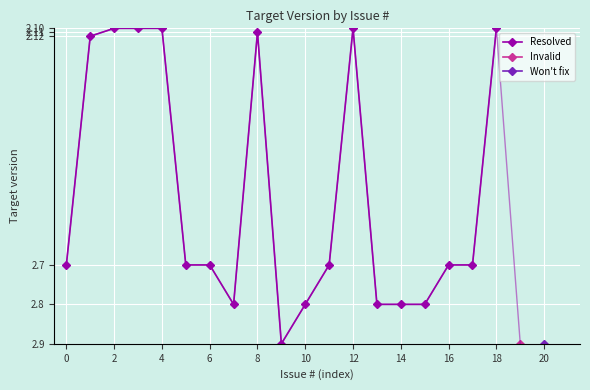

The value of Resolved at 12 is 2.1. True or false?

True